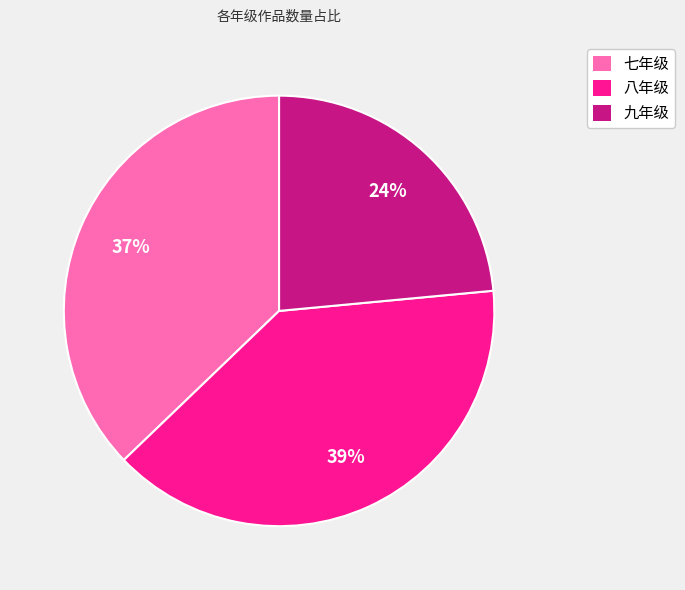

How many segments does this pie chart have?

3